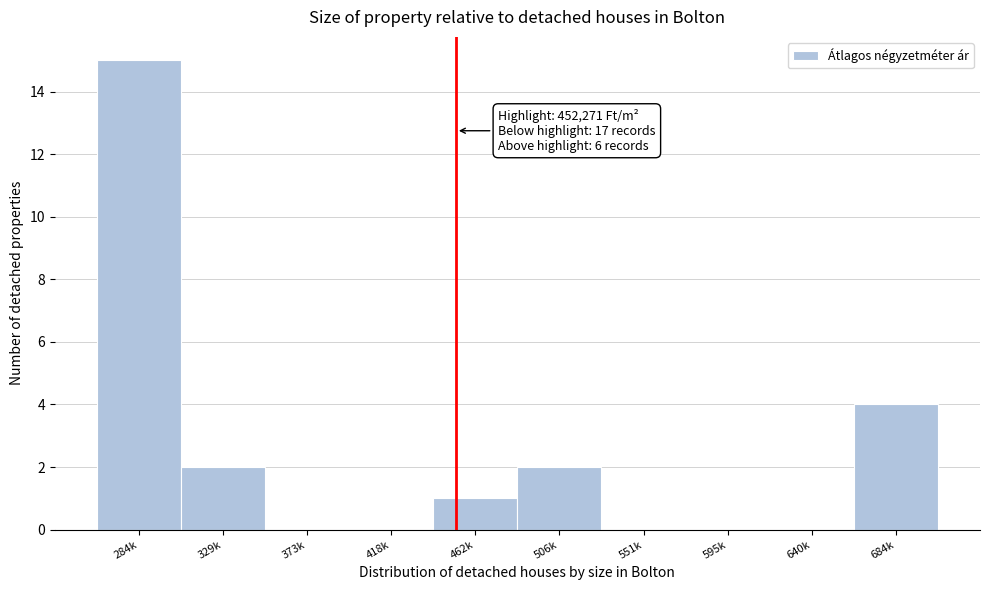

Reading left to right, extract all data points from this chart.

284k=15	329k=2	373k=0	418k=0	462k=1	506k=2	551k=0	595k=0	640k=0	684k=4